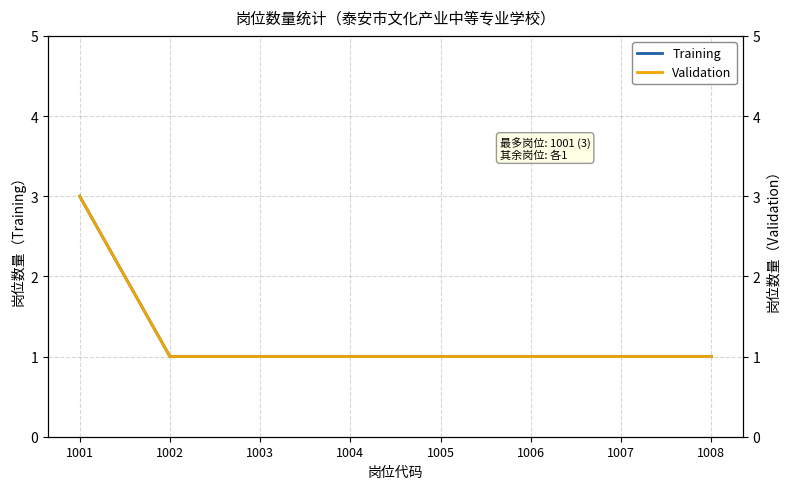

Between 1005 and 1007, which series saw the biggest shift?

Training